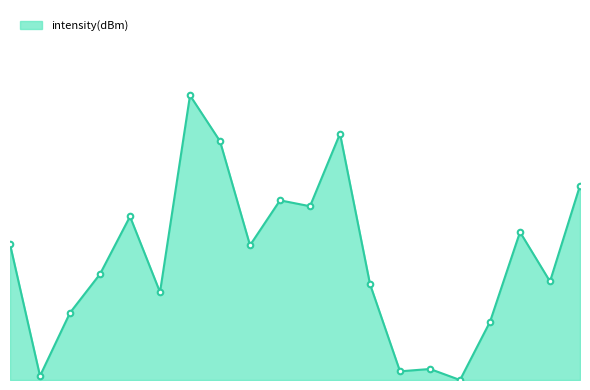

Is this an area chart (filled region under the line)?

Yes